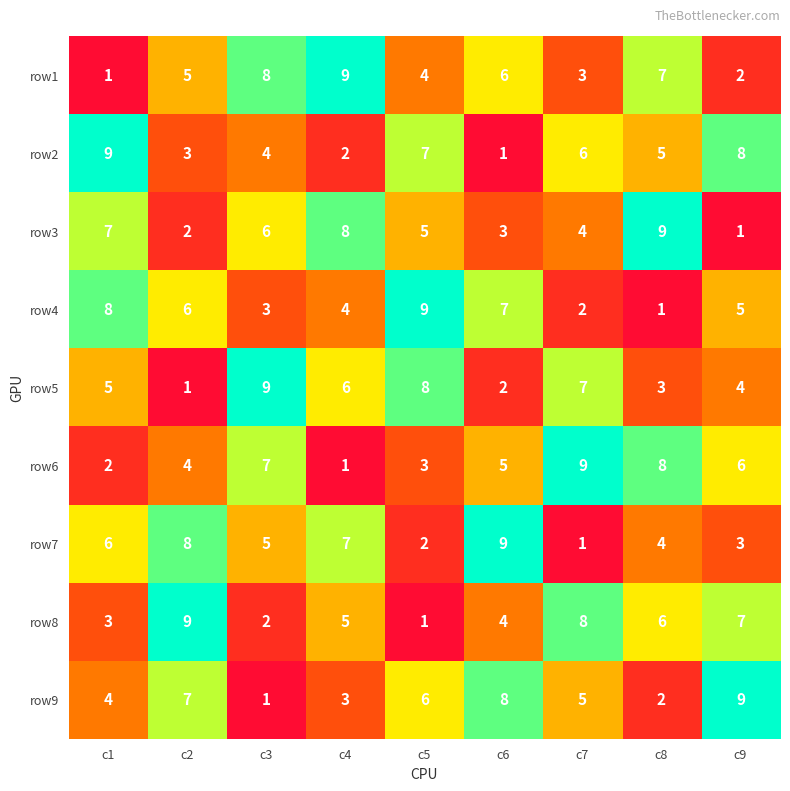

The row3 series shows 2 at c2. True or false?

True